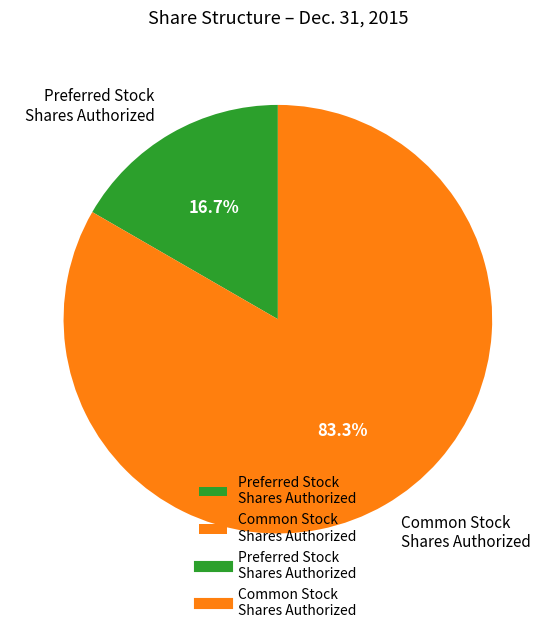

How much of the chart is everything except Preferred Stock Shares Authorized?

83.3%